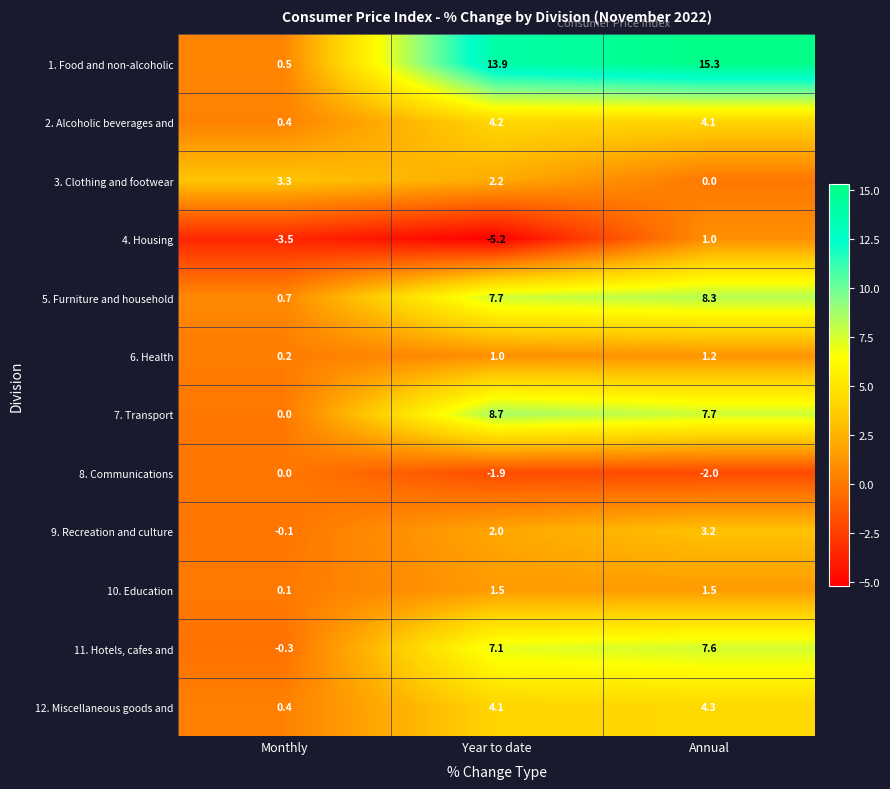

What is the minimum value shown in the chart?

-5.2